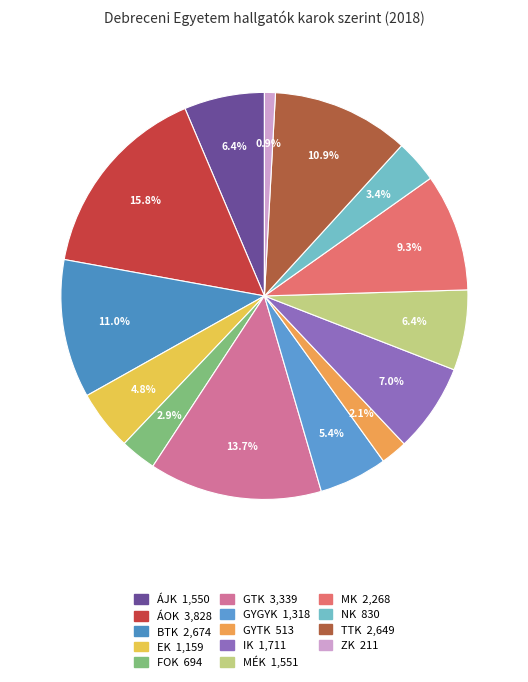

True or false: ZK accounts for 1% of the total.

True